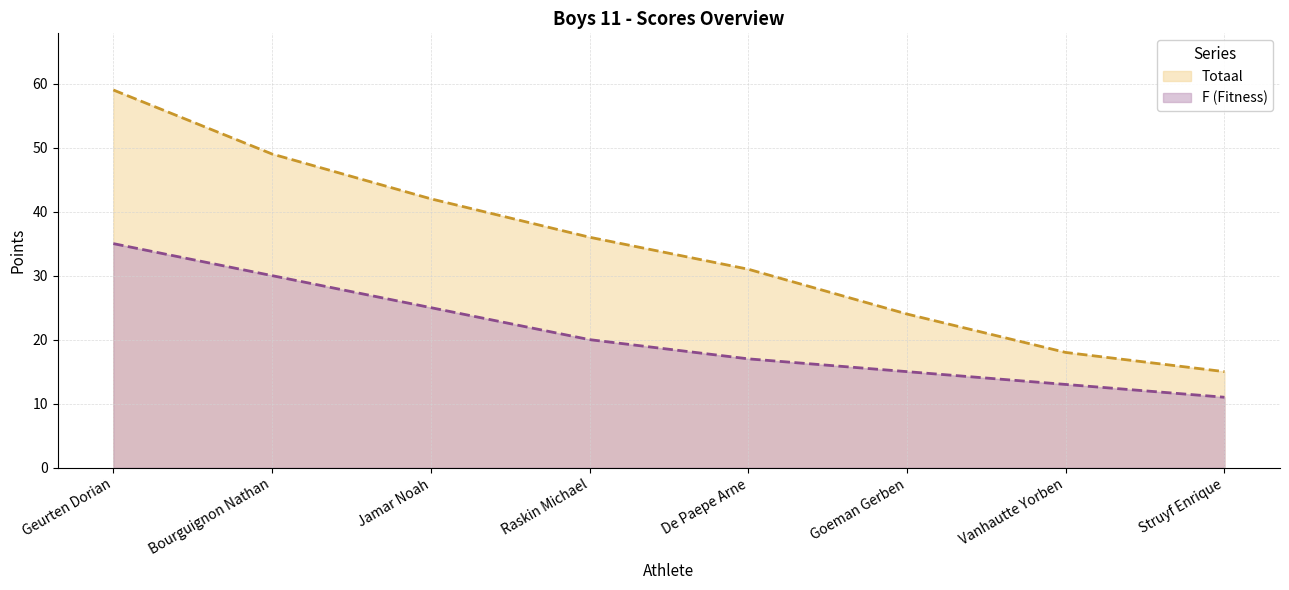

True or false: Totaal and F (Fitness) cross at least once.

False